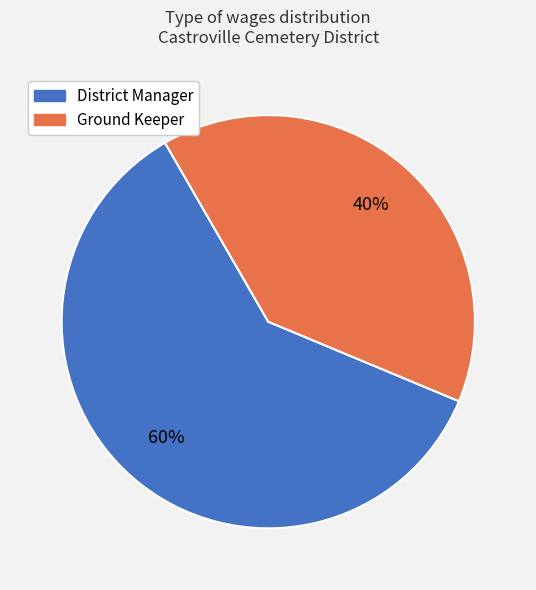

What is the smallest slice in the pie chart?

Ground Keeper